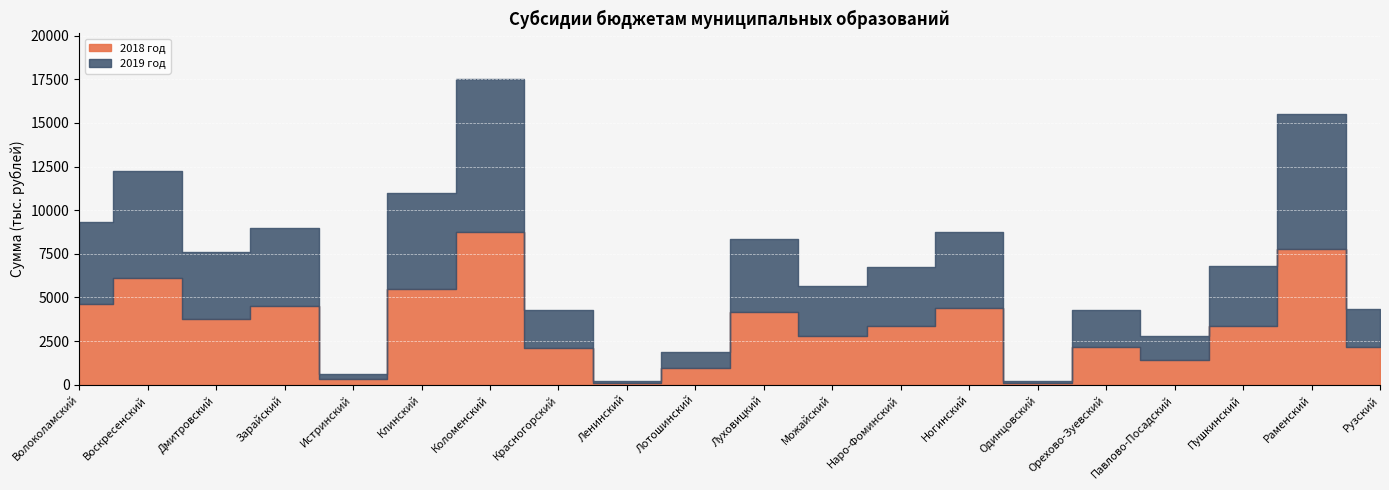

What are all the series names shown in the legend?

2018 год, 2019 год